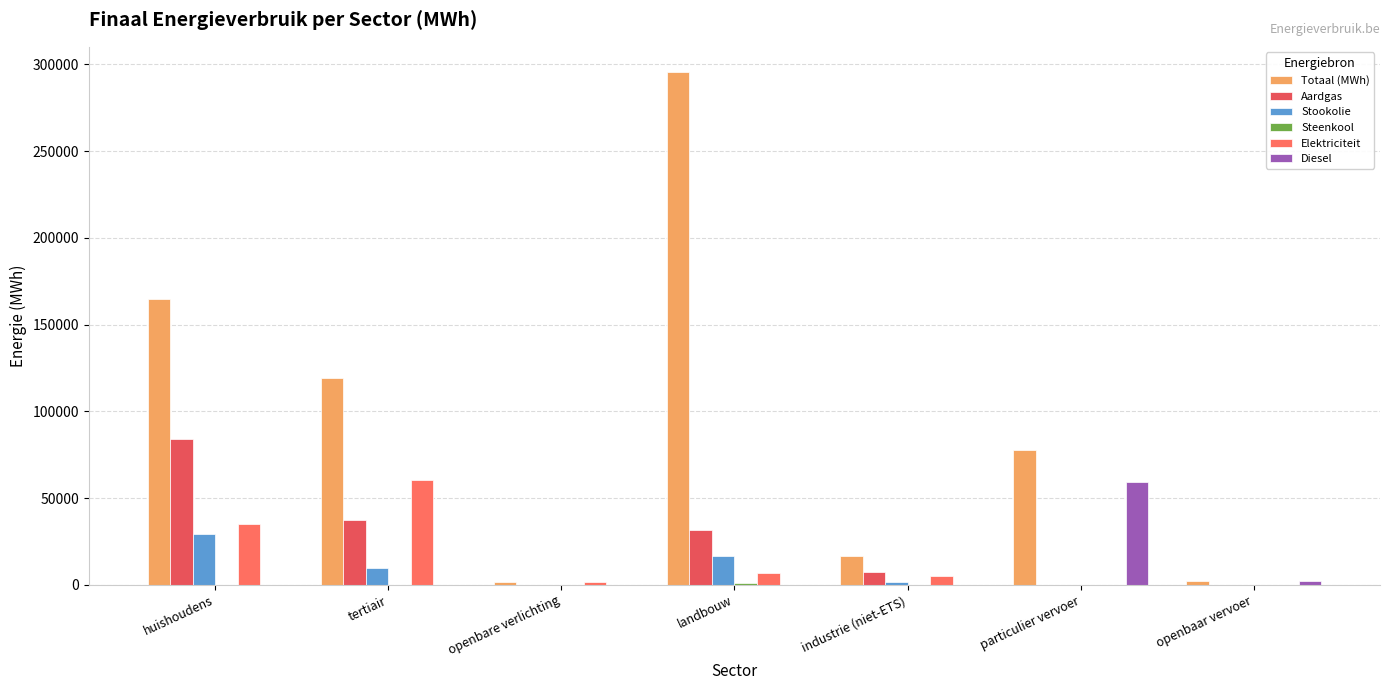

What is the spread (max minus min) of values at tertiair?

119420.6